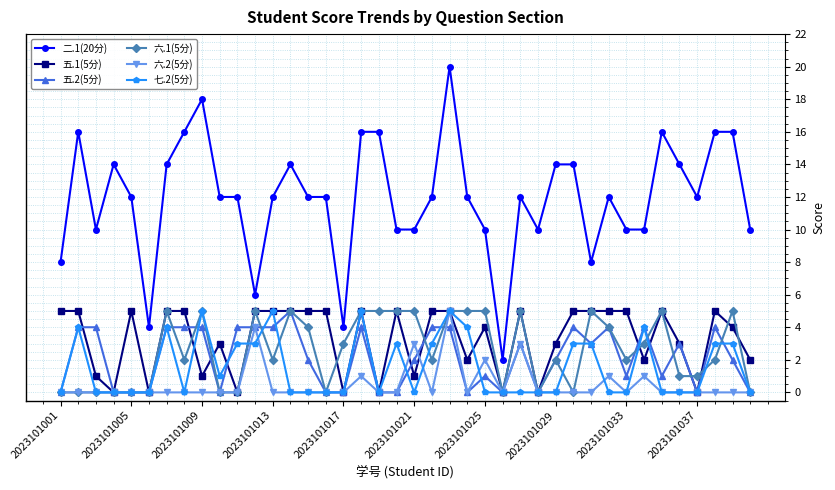

Is this an area chart (filled region under the line)?

No